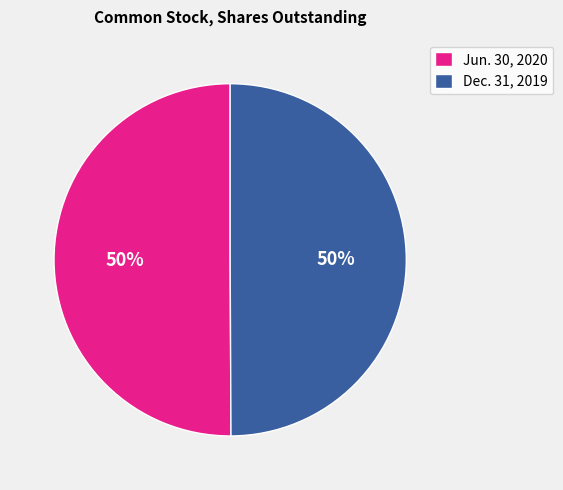

To the nearest percent, what is the average slice percentage?

50%